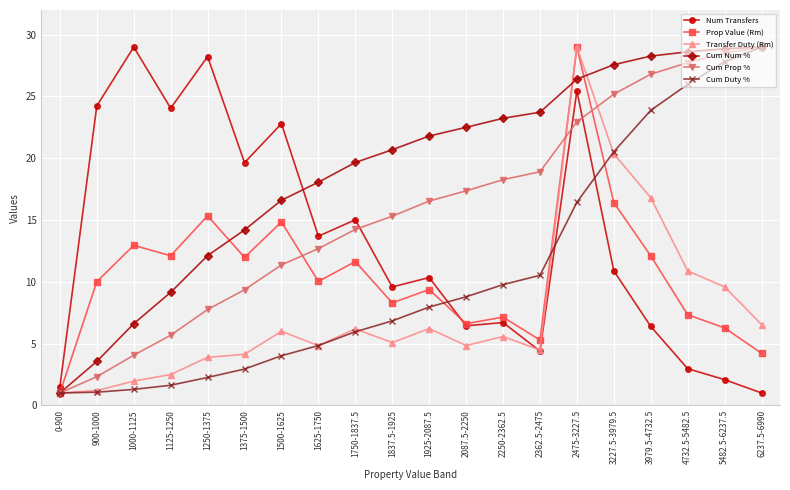

Where does the Cum Duty % series first go above 7?

1925-2087.5